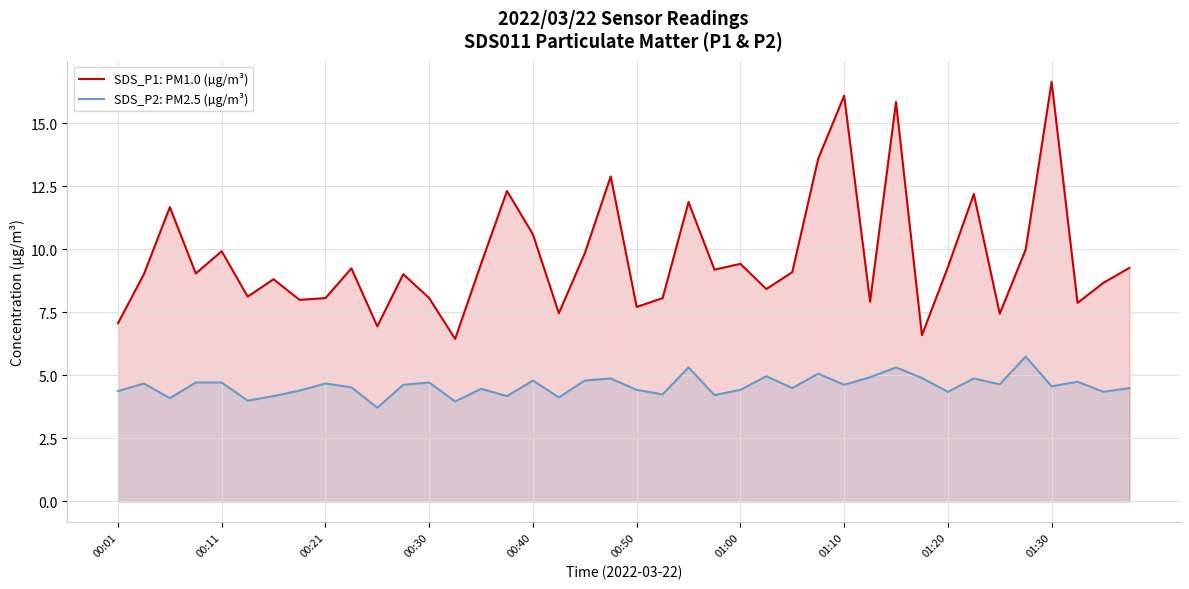

The value of SDS_P1: PM1.0 (µg/m³) at 00:40 is 4.7. True or false?

False